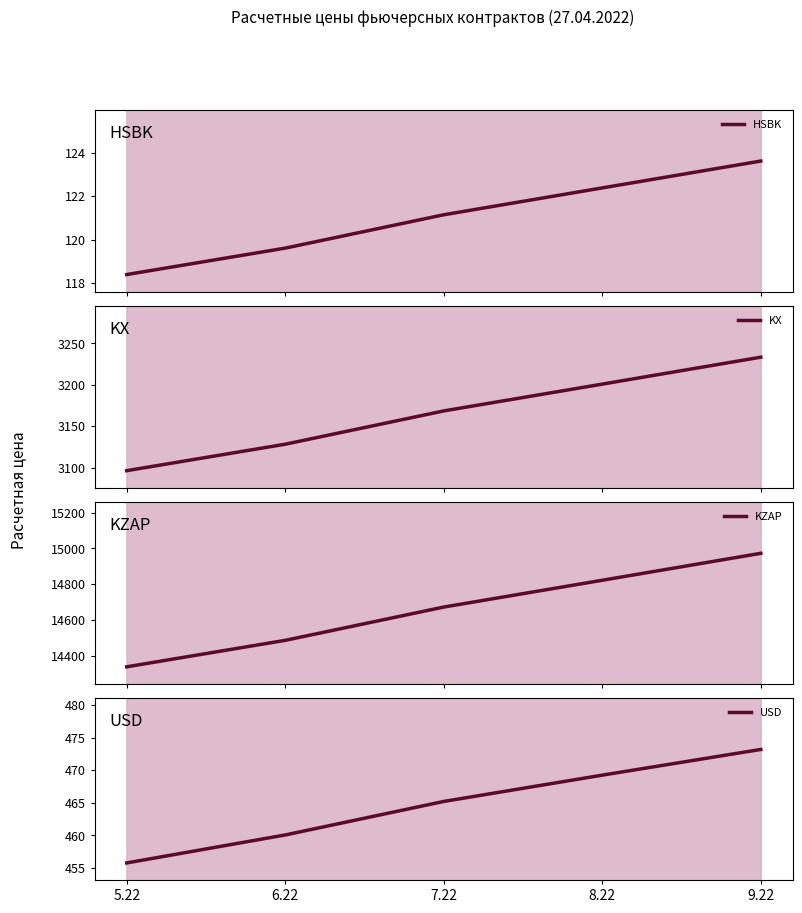

True or false: KZAP has more than 0 interior local peaks.

False